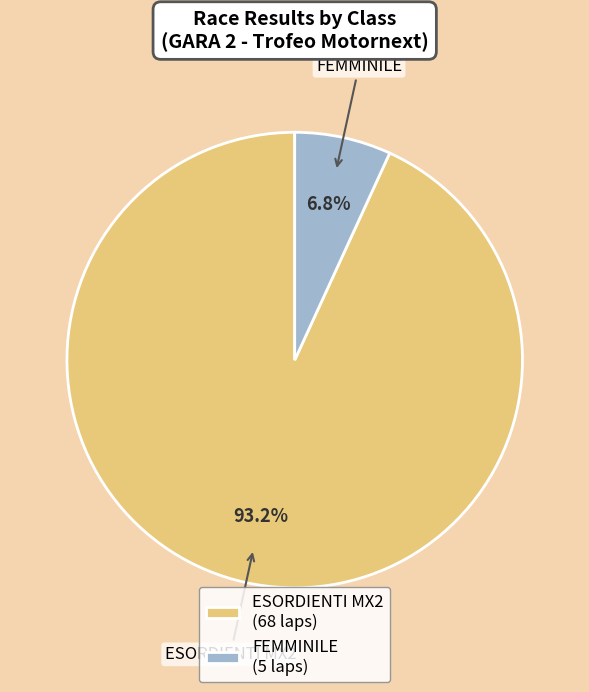

Is the sum of ESORDIENTI MX2 and FEMMINILE greater than half?

Yes